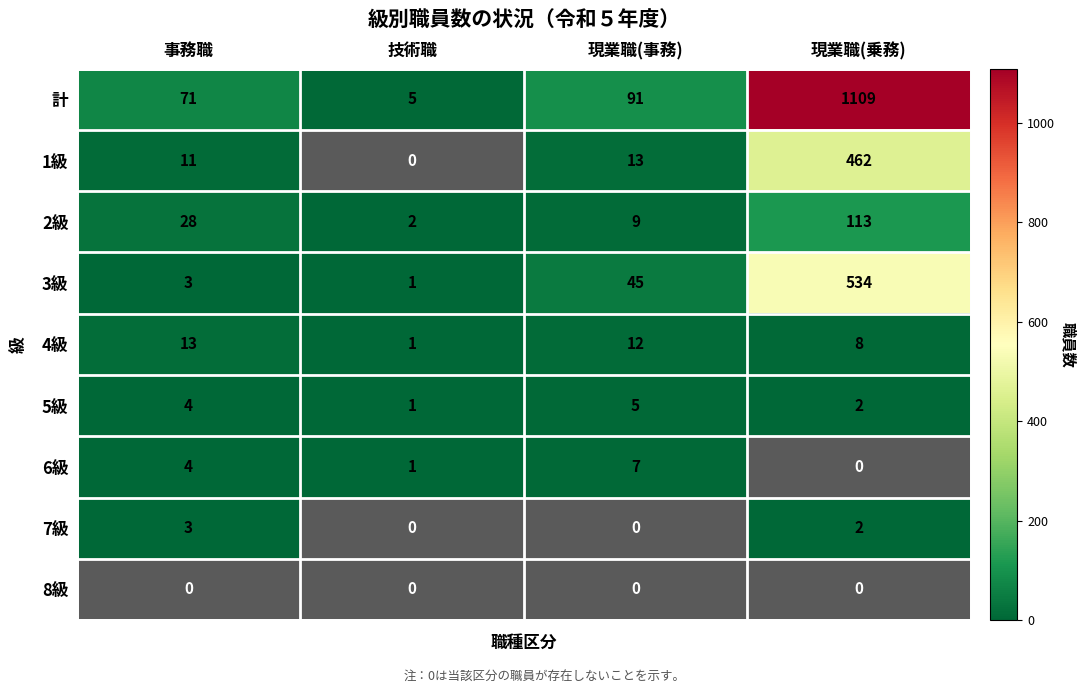

The 3級 series shows 5 at 事務職. True or false?

False